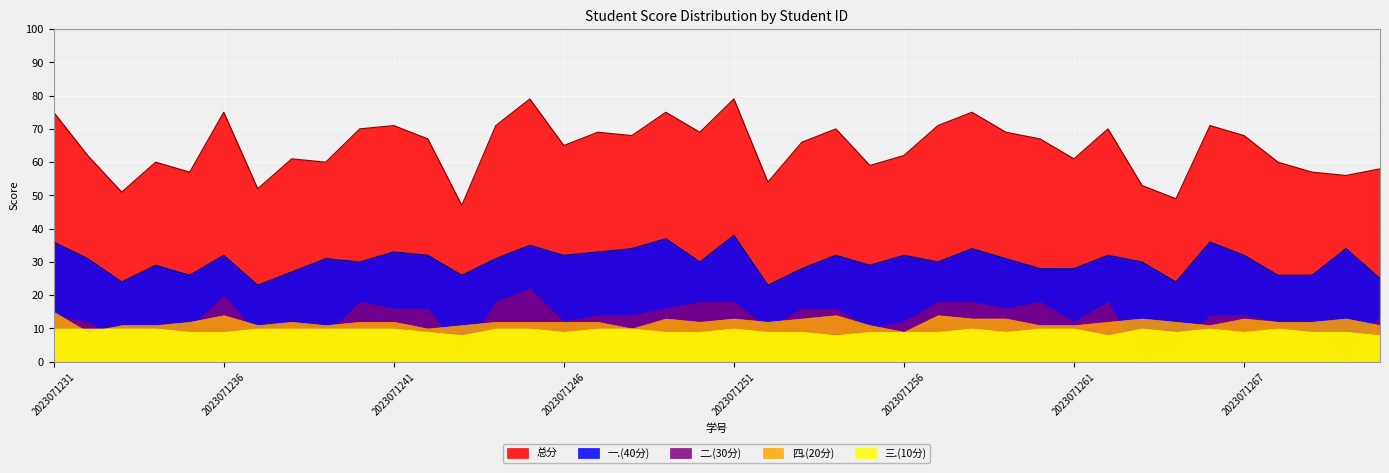

Count the 三.(10分) values in the range 9 to 10.

36